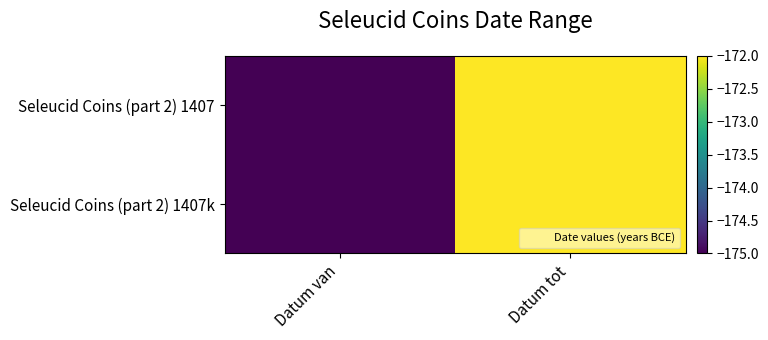

Which label corresponds to the largest value in the chart?

Datum tot